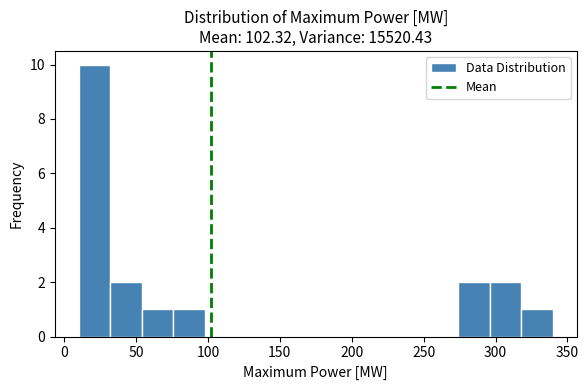

Reading left to right, list every bar in this chart as the range it spans on the x-axis followed by its height. Neither the bar edges nor the heights are printed on the chart, so give them approximately, as read against the axes.

10 to 32: 10
32 to 54: 2
54 to 76: 1
76 to 98: 1
98 to 120: 0
120 to 142: 0
142 to 164: 0
164 to 186: 0
186 to 208: 0
208 to 230: 0
230 to 252: 0
252 to 274: 0
274 to 296: 2
296 to 318: 2
318 to 340: 1